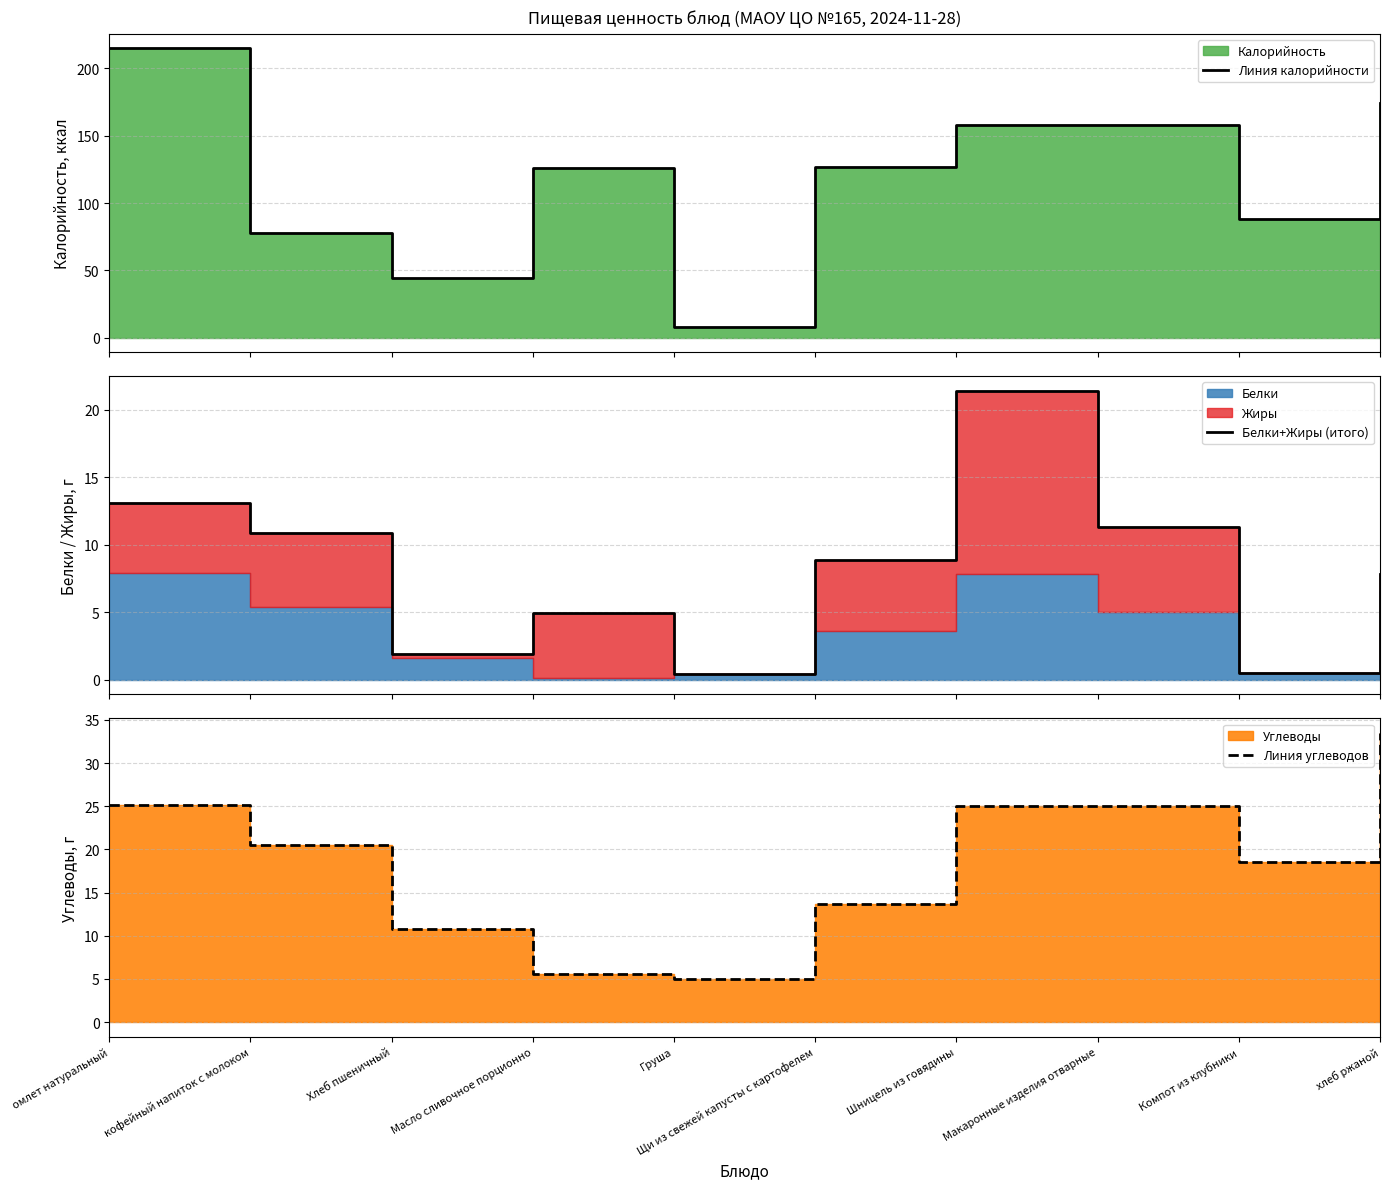

What position from the right is Хлеб пшеничный?

8